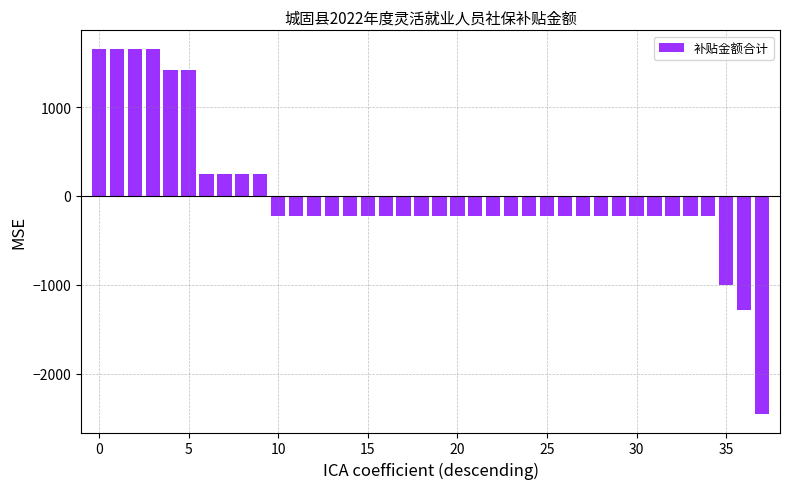

What is the difference between the maximum and minimum values?

4110.9